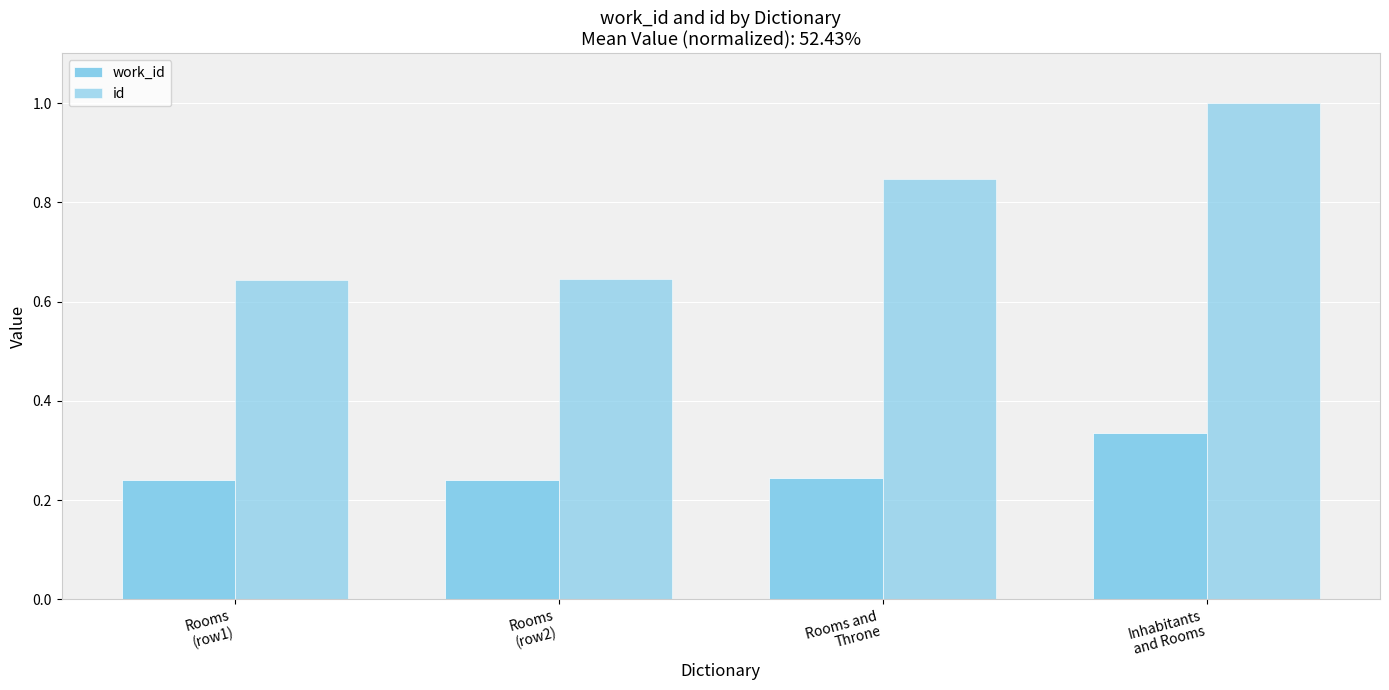

What is the highest value of the work_id series?

0.3